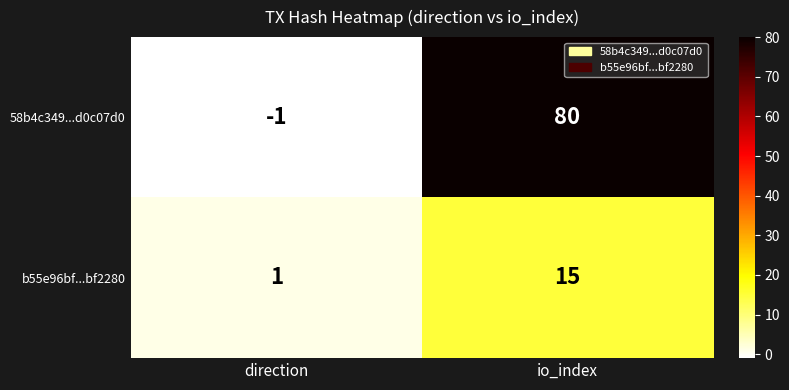

List the labels in order of b55e96bf...bf2280 value, largest first.

io_index, direction